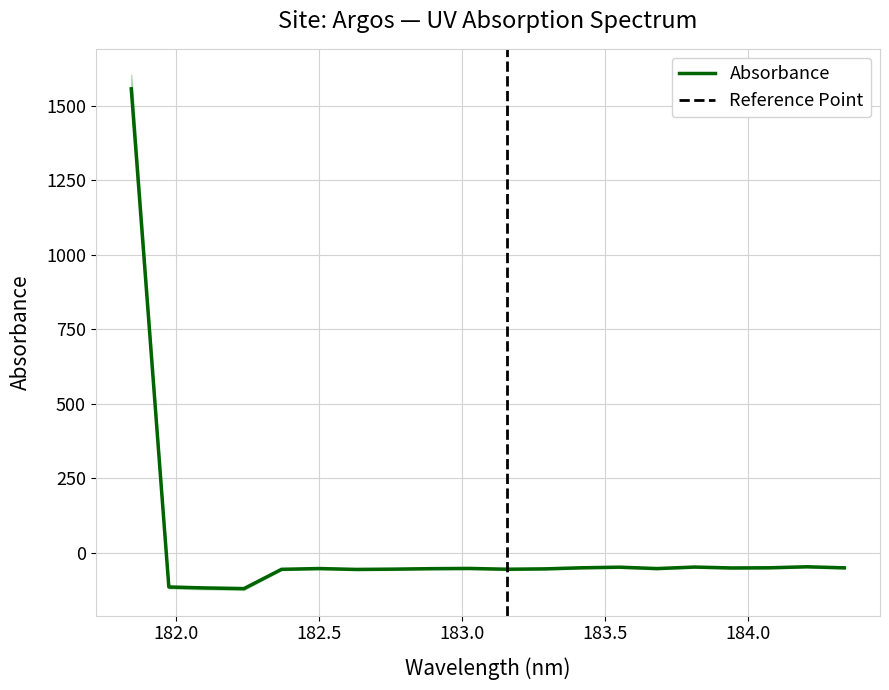

List the labels in order of value, largest first.

181.8418, 184.2046578328, 183.811206745, 183.5488263418, 184.0735234058, 183.4176122368, 184.3357763242, 183.9423730432, 183.0238743082, 182.498667305, 183.6800245112, 182.8925964608, 183.2863821962, 182.7613026778, 183.15513622, 182.3673257152, 182.6299929592, 181.9732053322, 182.1045947288, 182.2359681898